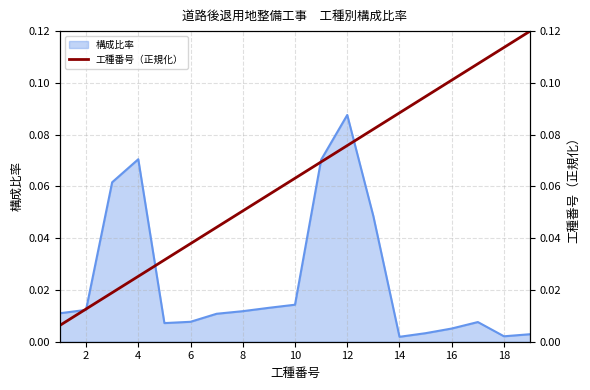

How many lines are shown in the chart?

1